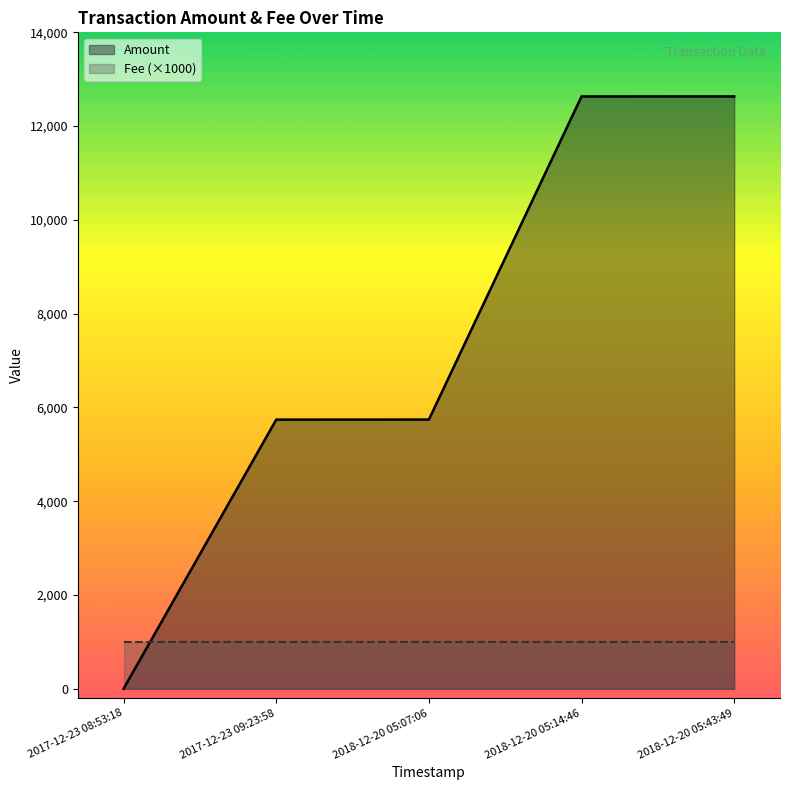

What is the greatest value displayed?

12634